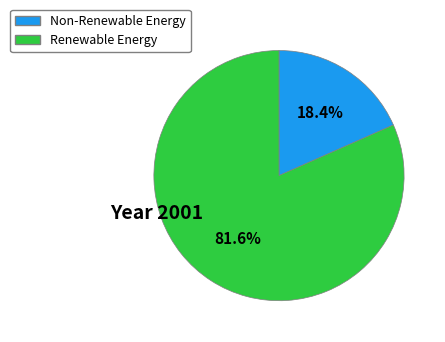

Does any single category account for the majority?

Yes